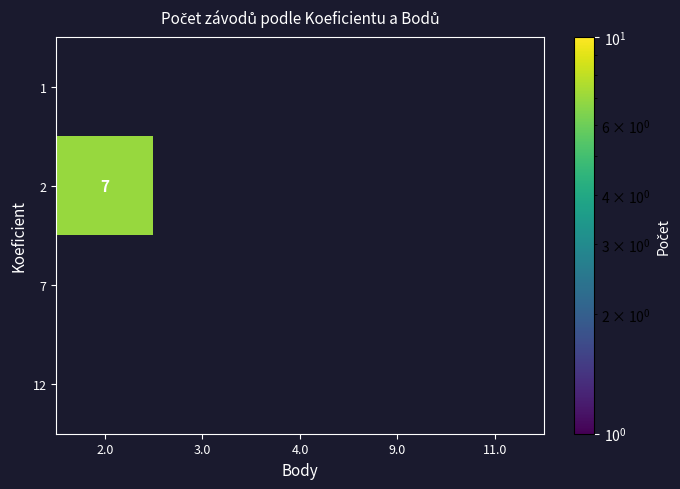

Which has a higher value, 4.0 or 3.0?

3.0